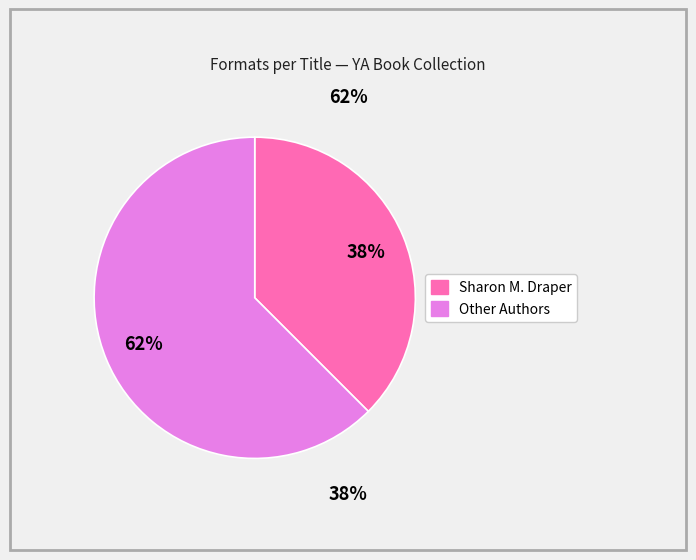

Does any single category account for the majority?

Yes